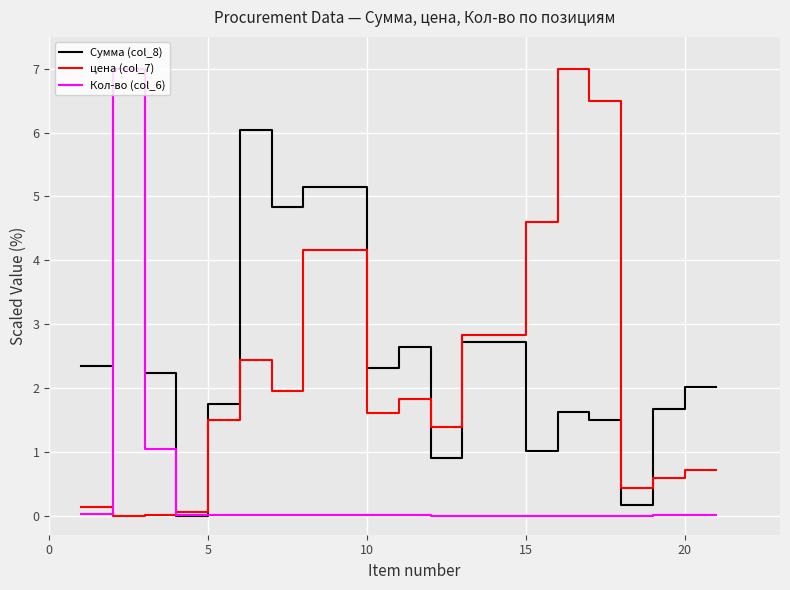

Rank the series by their average value, from highest to lowest.

Сумма (col_8), цена (col_7), Кол-во (col_6)